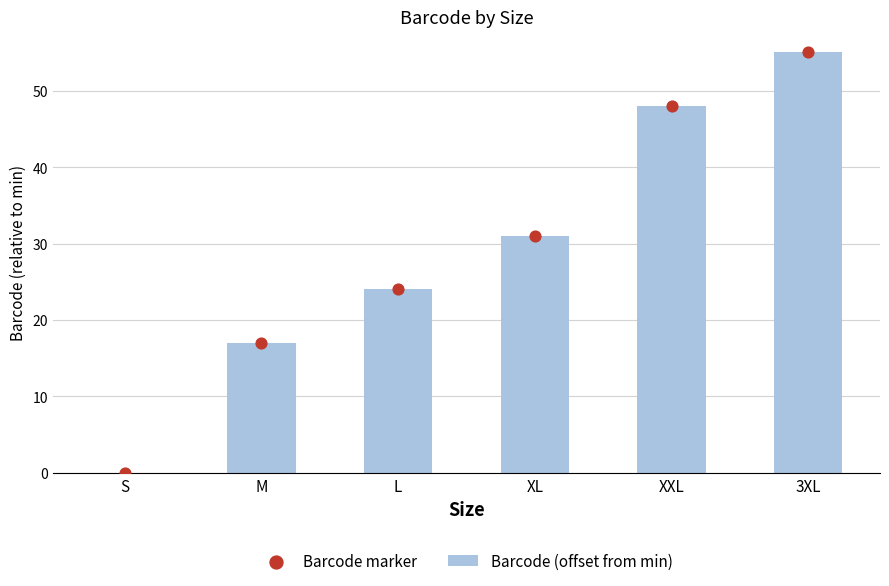

Which series reaches the minimum Y coordinate?

Barcode (offset from min)